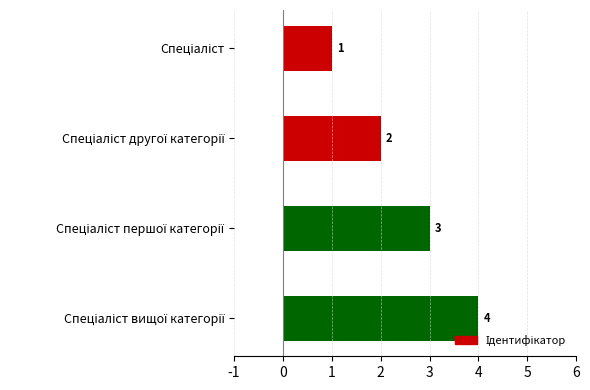

What is the value of the 2nd bar from the top?

2